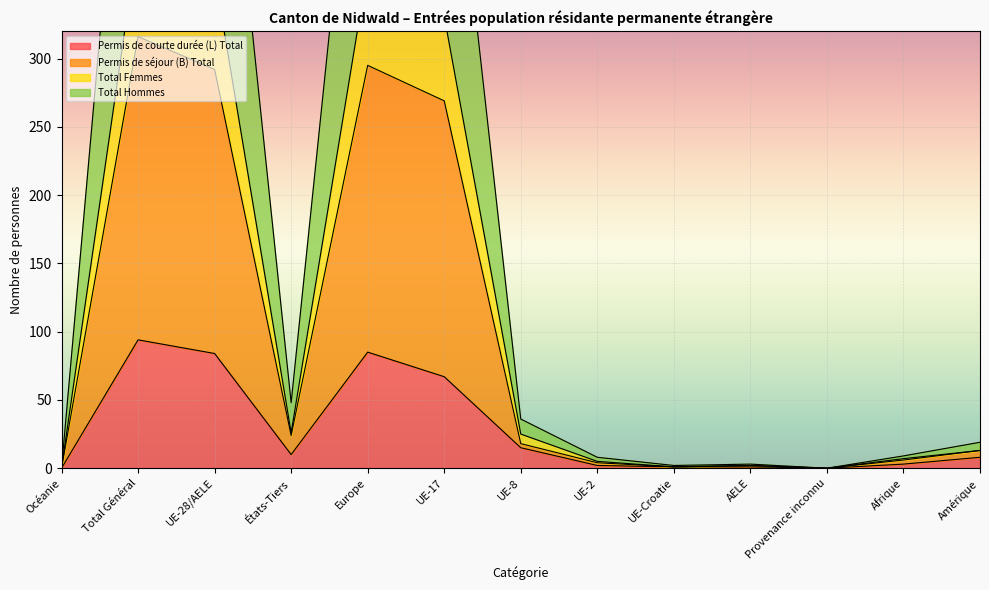

Is it true that Total Femmes equals 362 at UE-28/AELE?

True